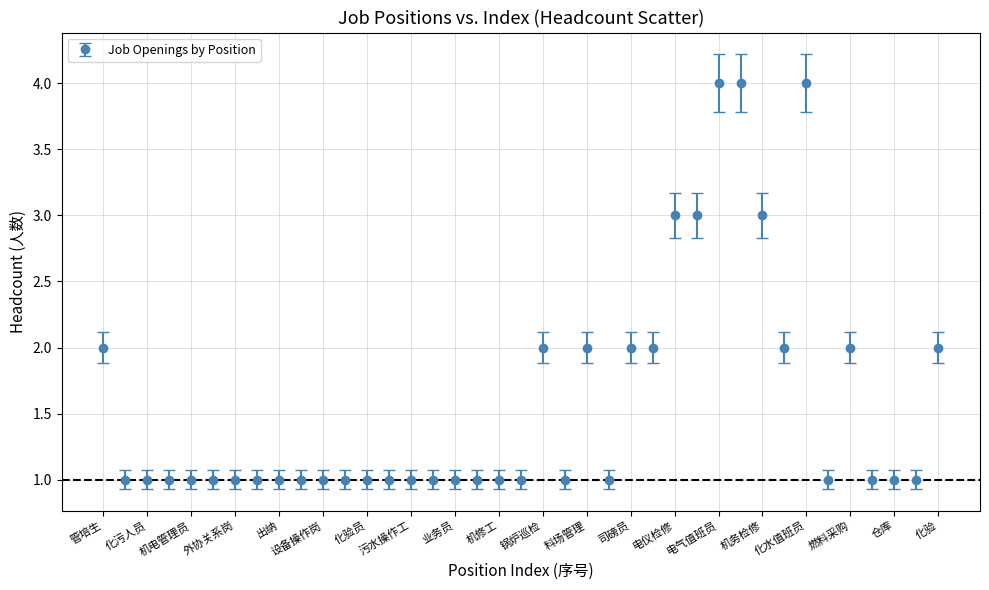

True or false: the data has more than 1 interior local peaks.

True